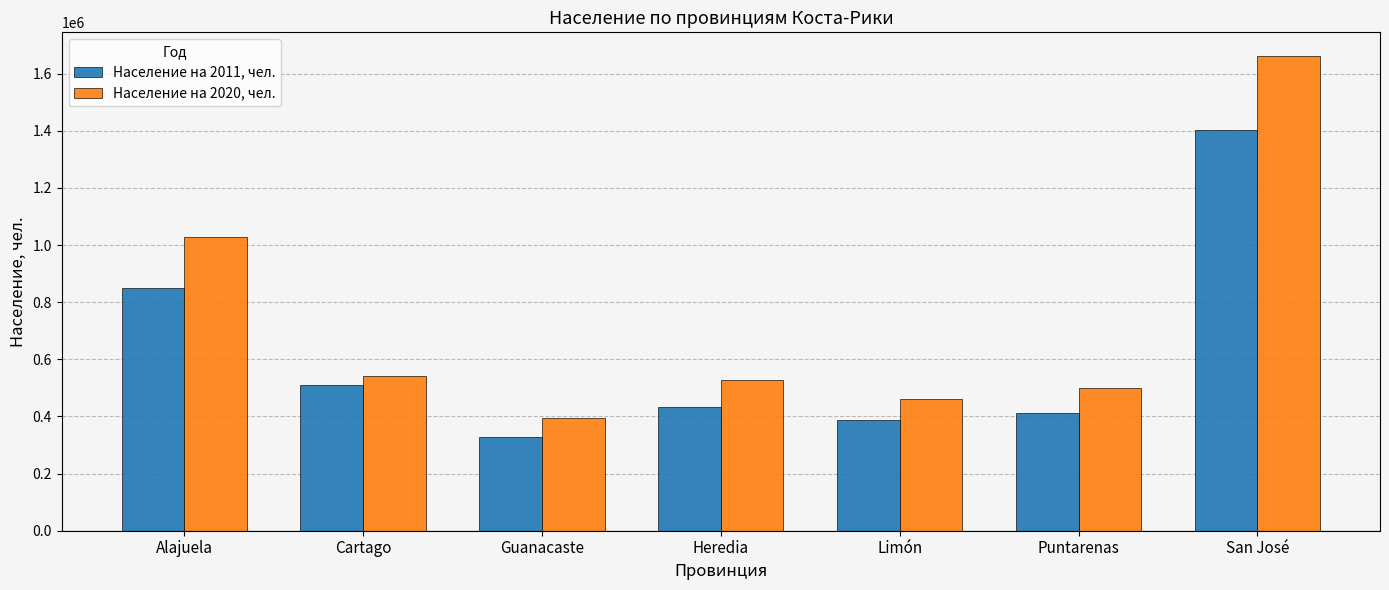

Reading left to right, extract all data points from this chart.

Население на 2011, чел.: 848146	509326	326953	433677	386862	410929	1404242
Население на 2020, чел.: 1029600	541300	393900	526100	460100	498800	1661500